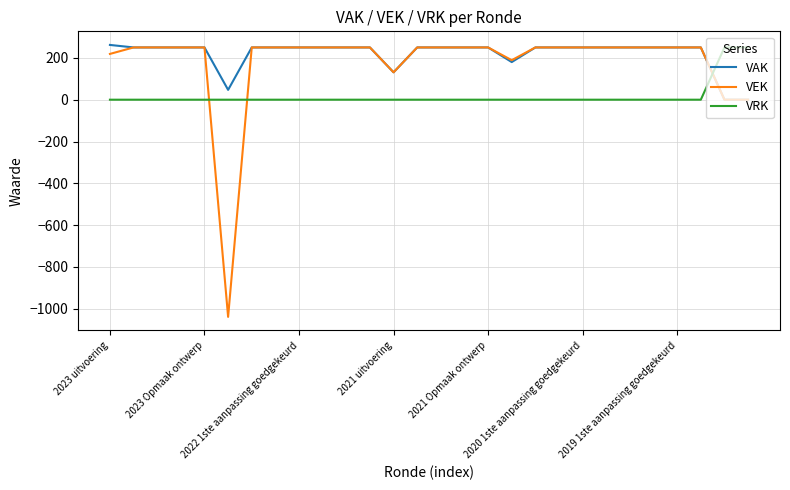

What is the highest value of the VEK series?

250